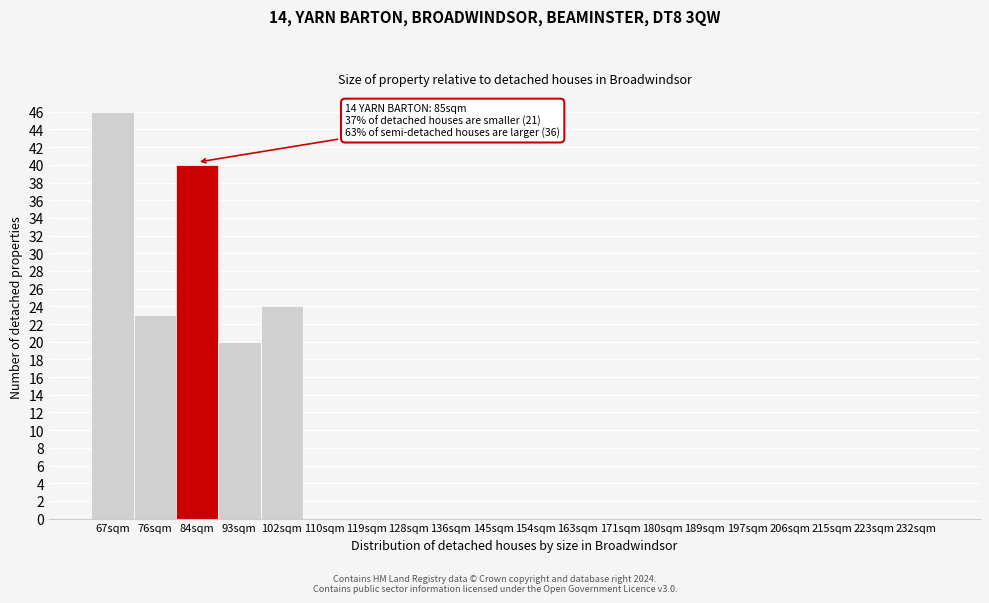

Reading left to right, extract all data points from this chart.

67sqm=46	76sqm=23	84sqm=40	93sqm=20	102sqm=24	110sqm=0	119sqm=0	128sqm=0	136sqm=0	145sqm=0	154sqm=0	163sqm=0	171sqm=0	180sqm=0	189sqm=0	197sqm=0	206sqm=0	215sqm=0	223sqm=0	232sqm=0